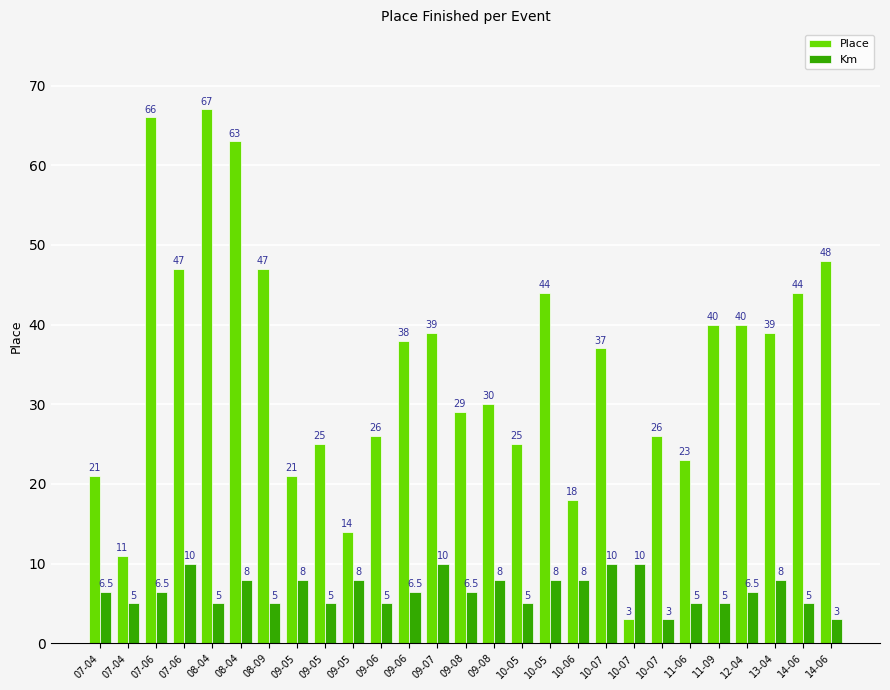

Rank the series at 09-05 from highest to lowest value.

Place, Km